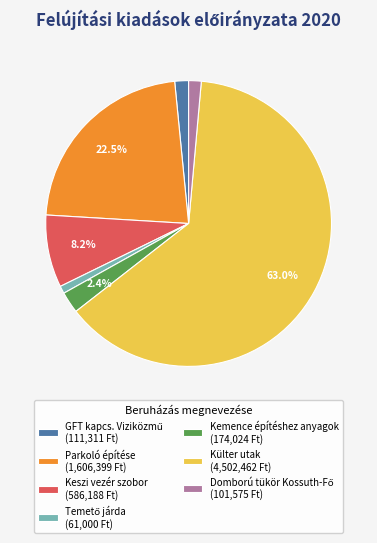

What percentage is NOT represented by Külter utak (4,502,462 Ft)?

37.0%